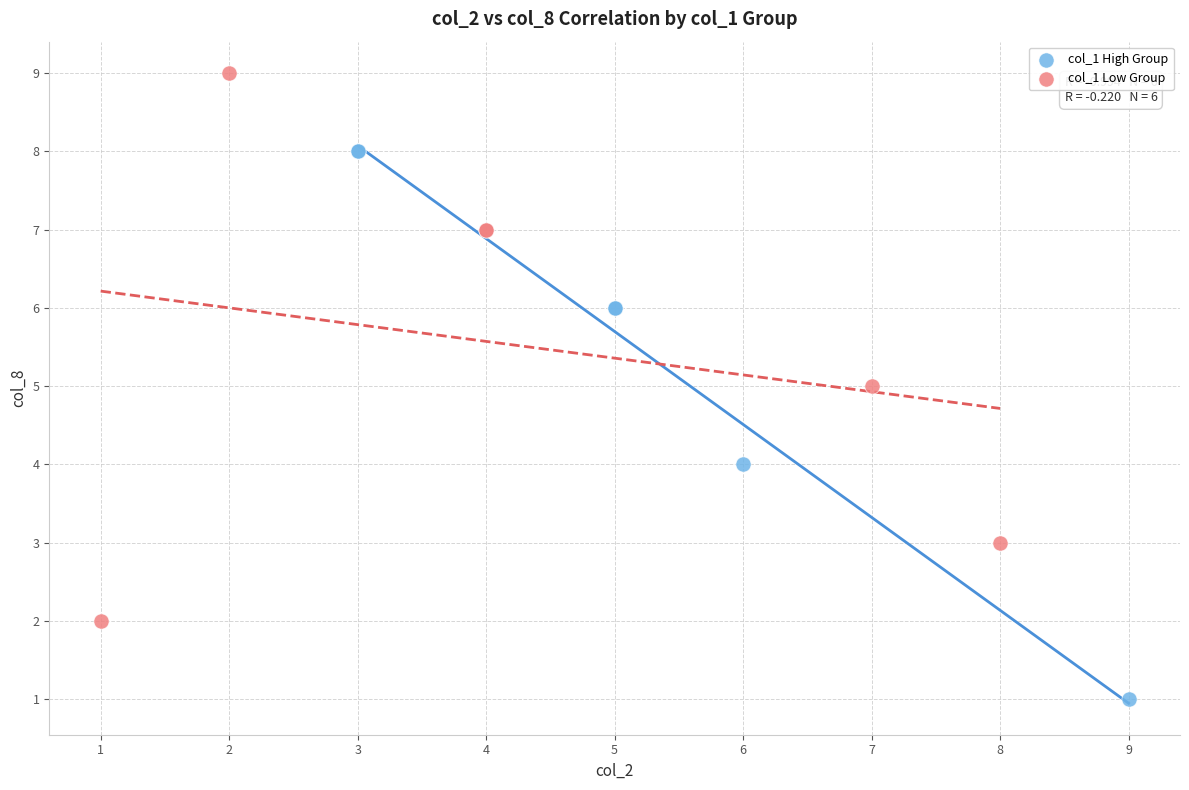

Which series reaches the maximum Y coordinate?

col_1 Low Group